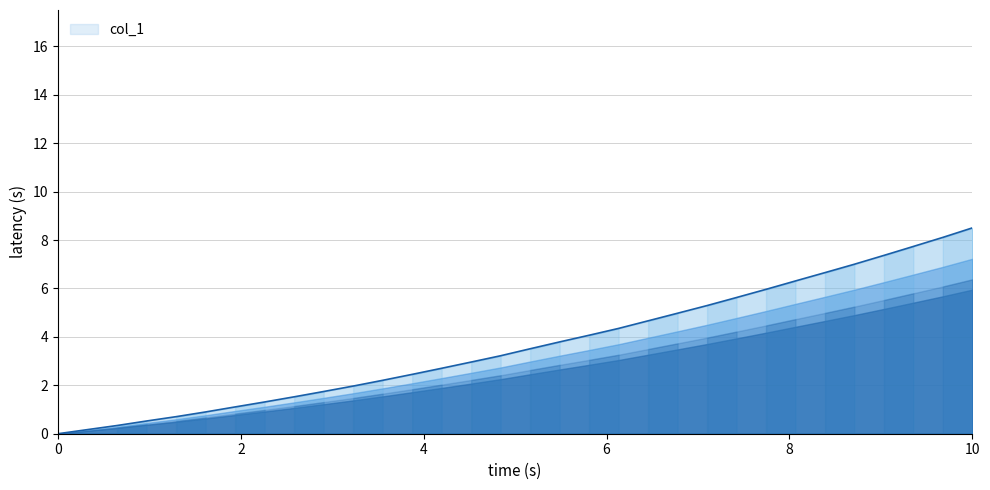

True or false: there are more than 2 points higher than both neighbors.

False